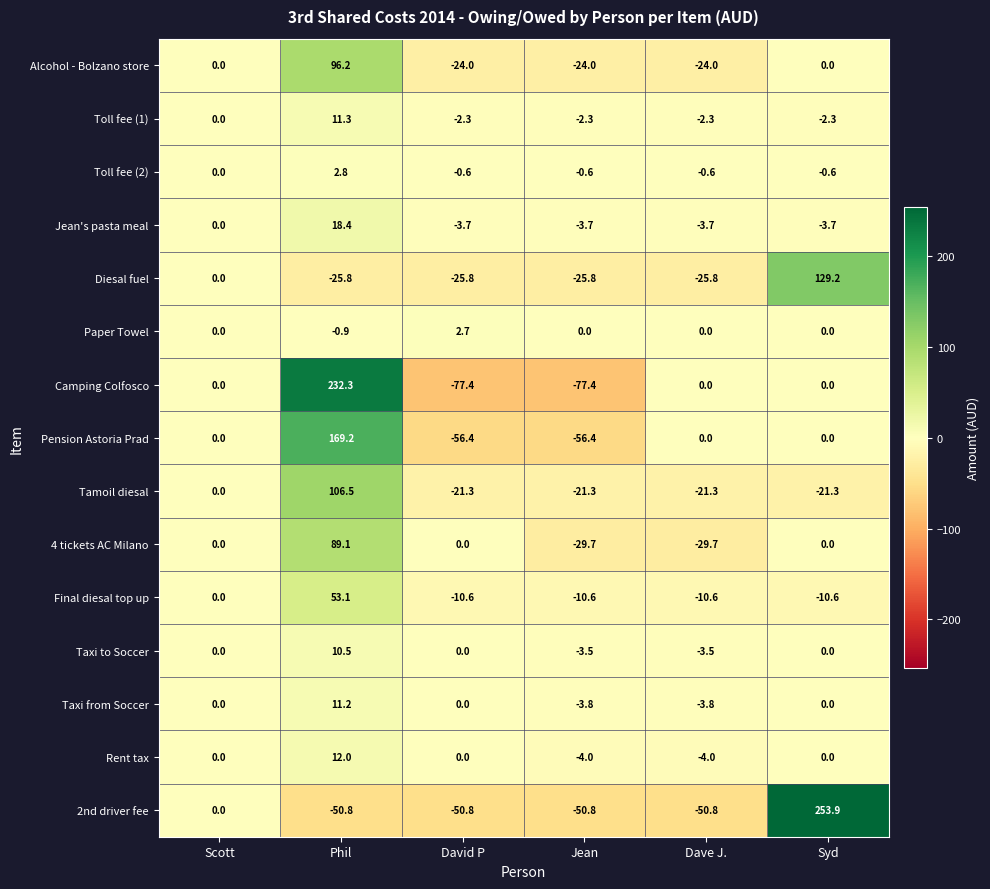

What is the sum of all Rent tax values?

4.0